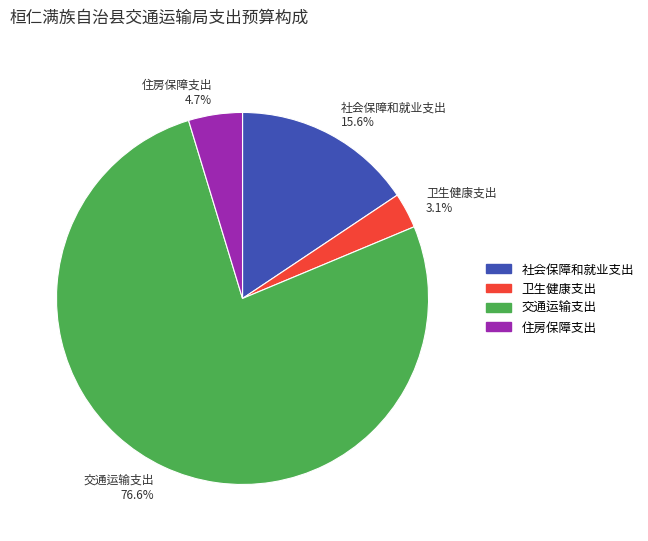

Do 交通运输支出 and 住房保障支出 together represent more than half of the pie?

Yes